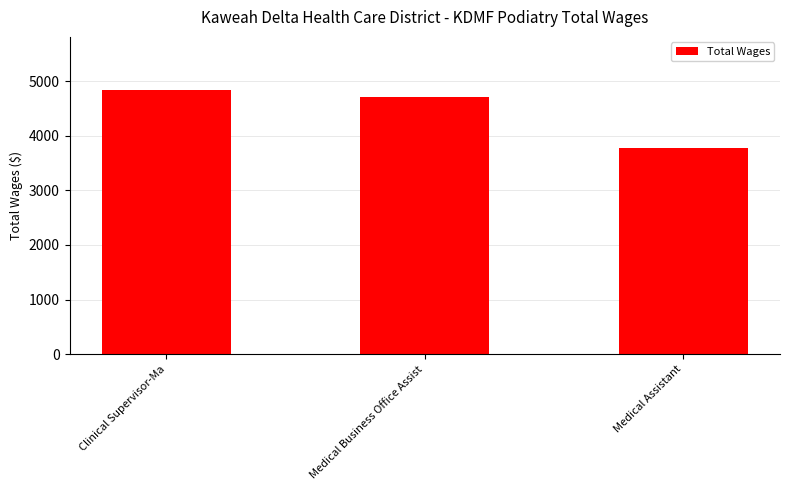

Are the bars horizontal?

No